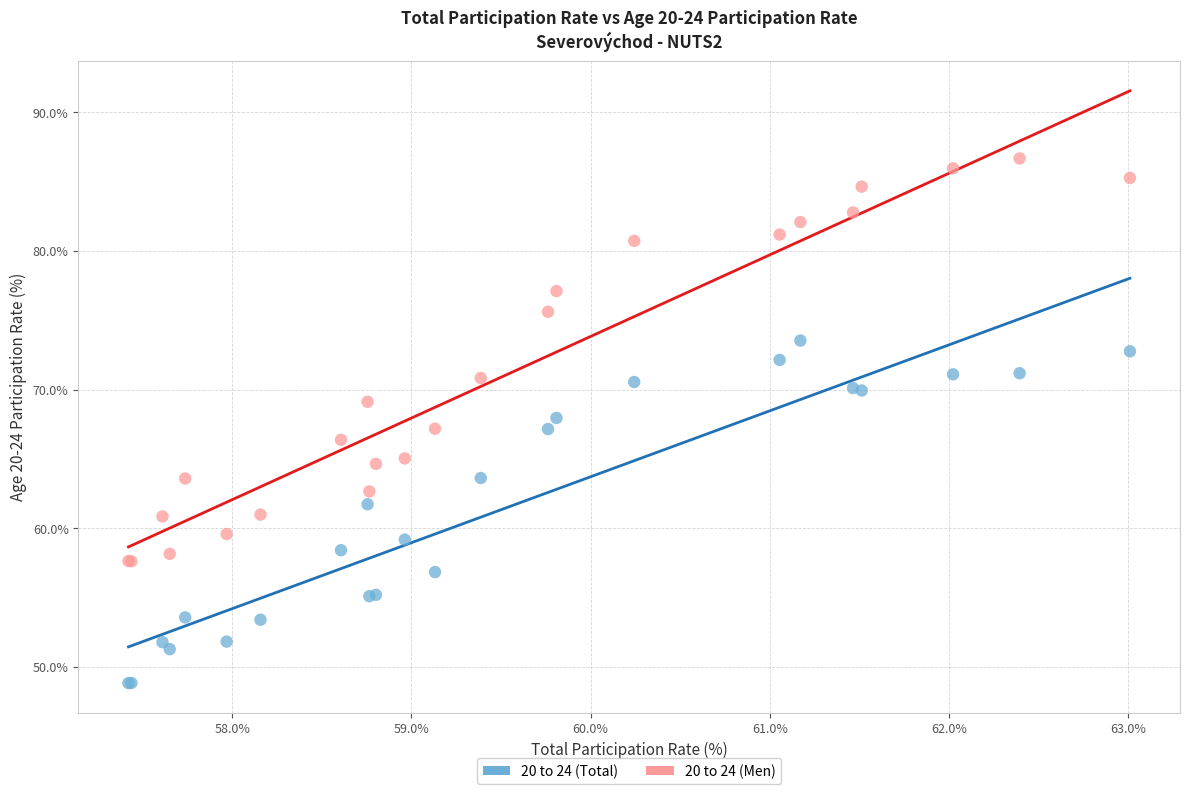

Which series reaches the maximum Y coordinate?

20 to 24 (Men)